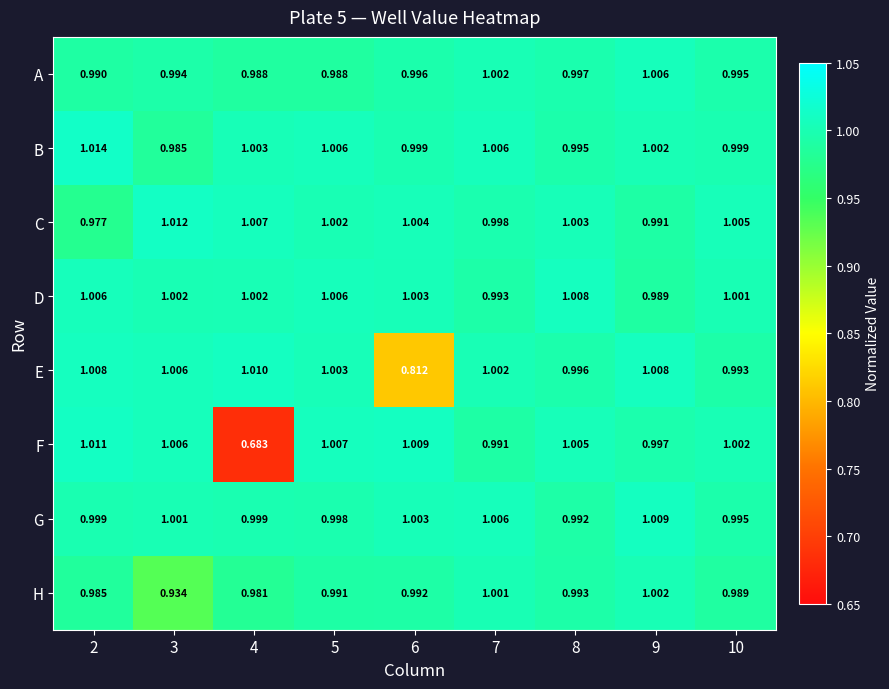

Is the value of D at 10 greater than the value of F at 8?

No